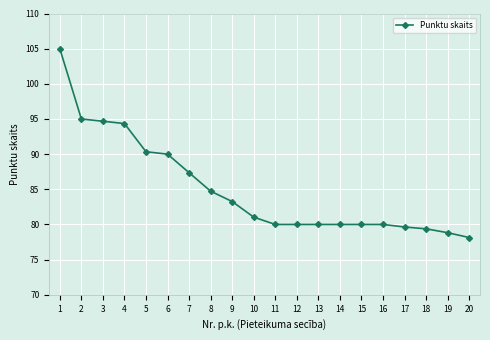

What is the greatest value displayed?

105.0